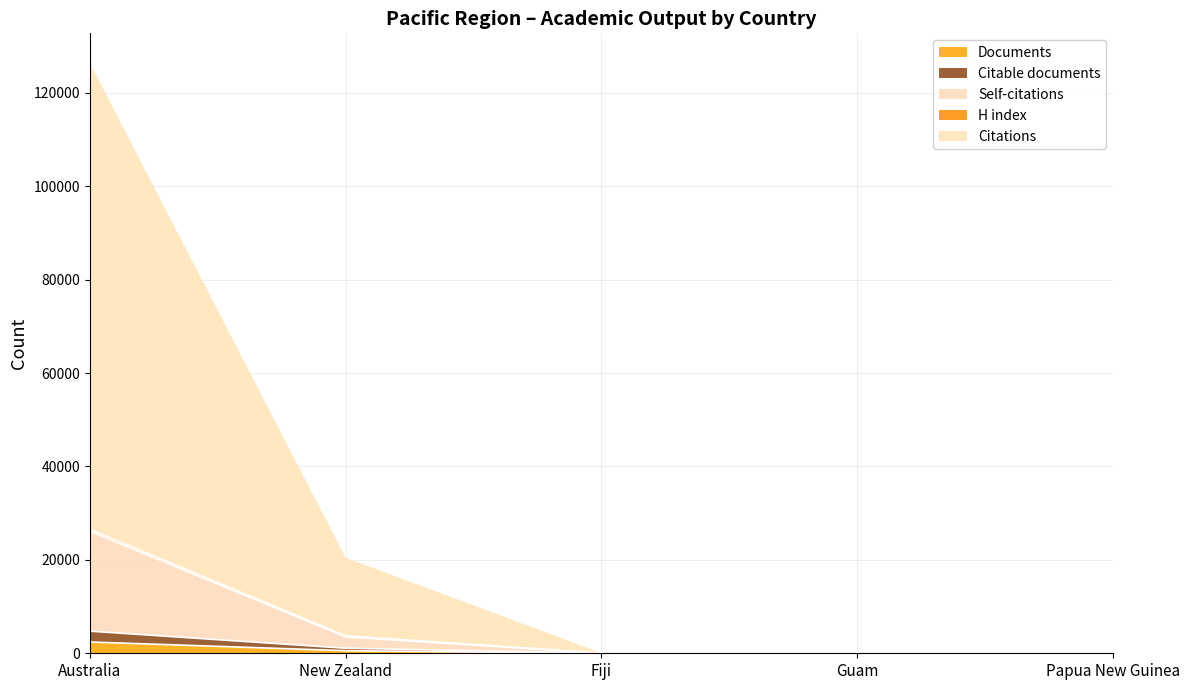

True or false: Self-citations and Citable documents cross at least once.

False